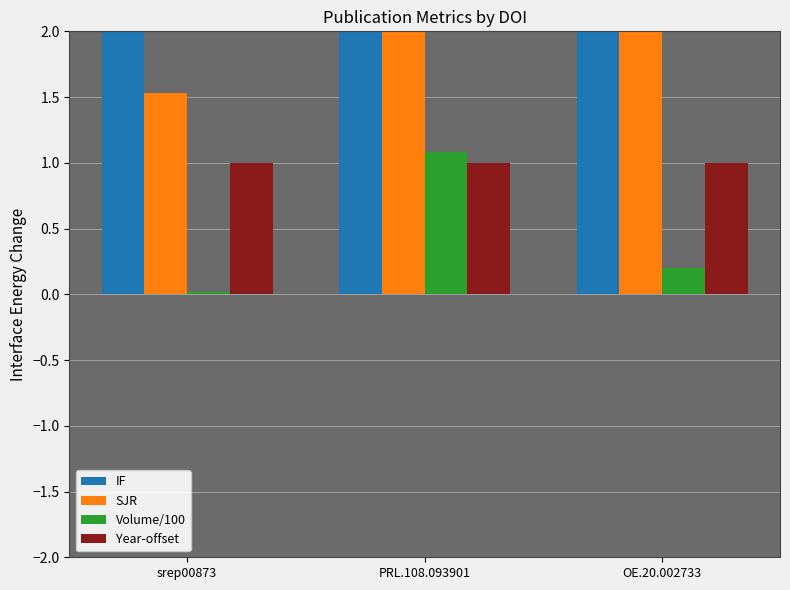

What is the label of the 3rd bar from the left?

OE.20.002733